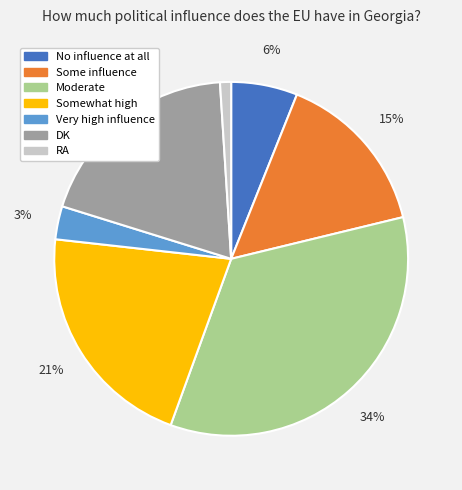

Is Moderate the majority of the pie?

No